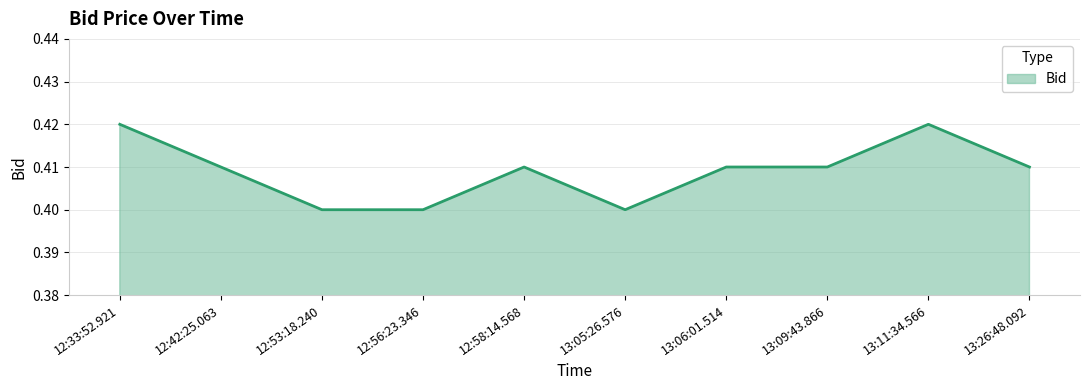

Between 12:58:14.568 and 12:56:23.346, which is larger?

12:58:14.568